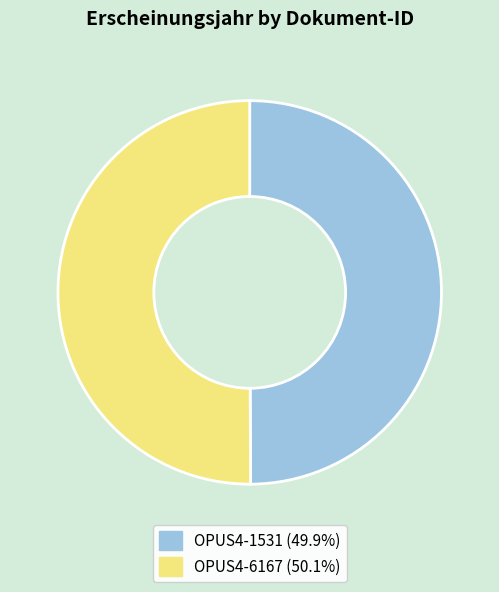

Do OPUS4-6167 and OPUS4-1531 together represent more than half of the pie?

Yes